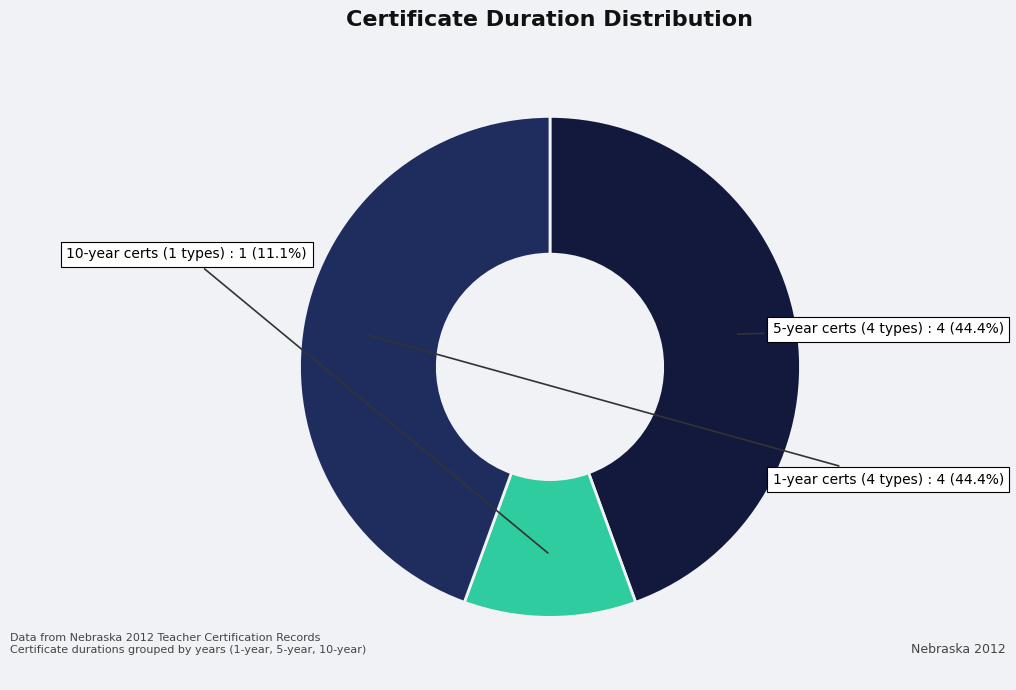

Does any single category account for the majority?

No